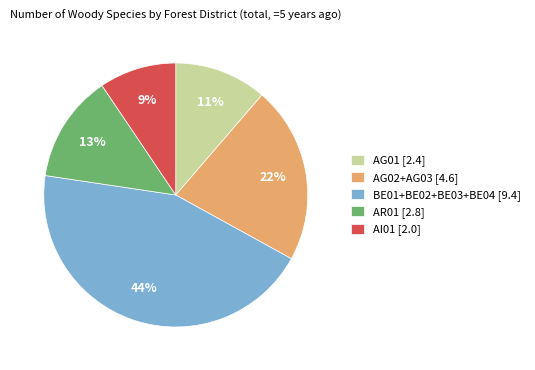

Does any single category account for the majority?

No